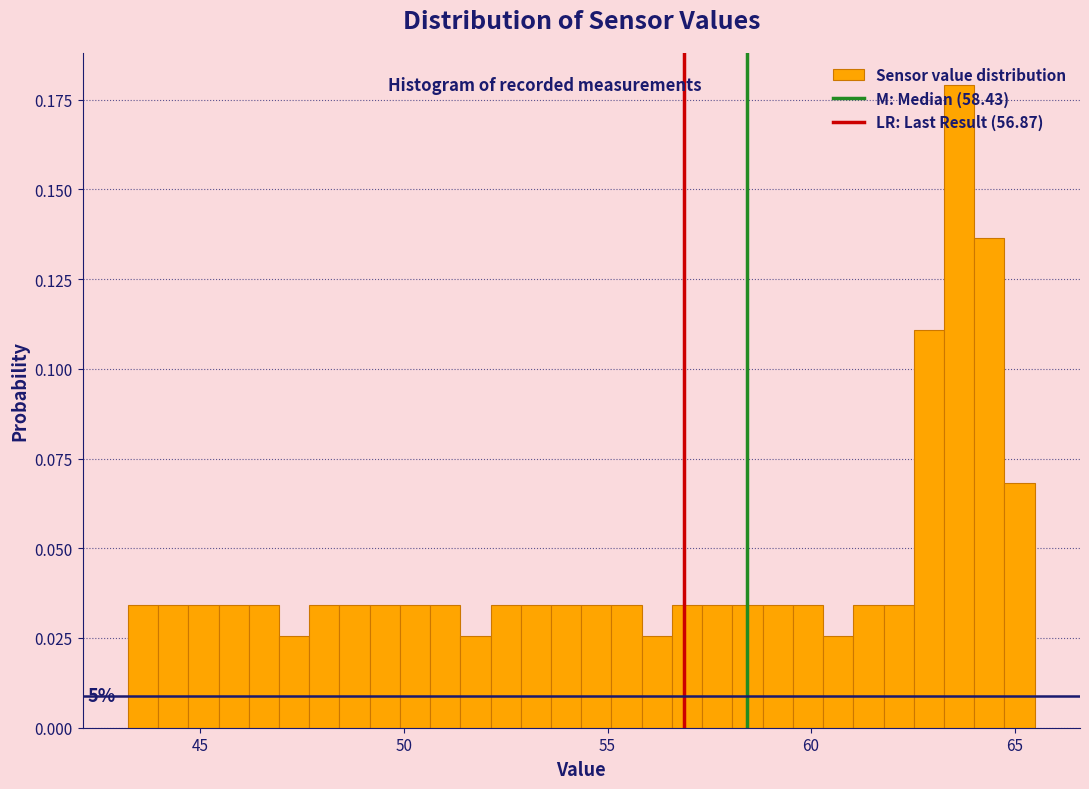

Read against the x-axis, roughly where is the centre of the tallest bar?

63.5